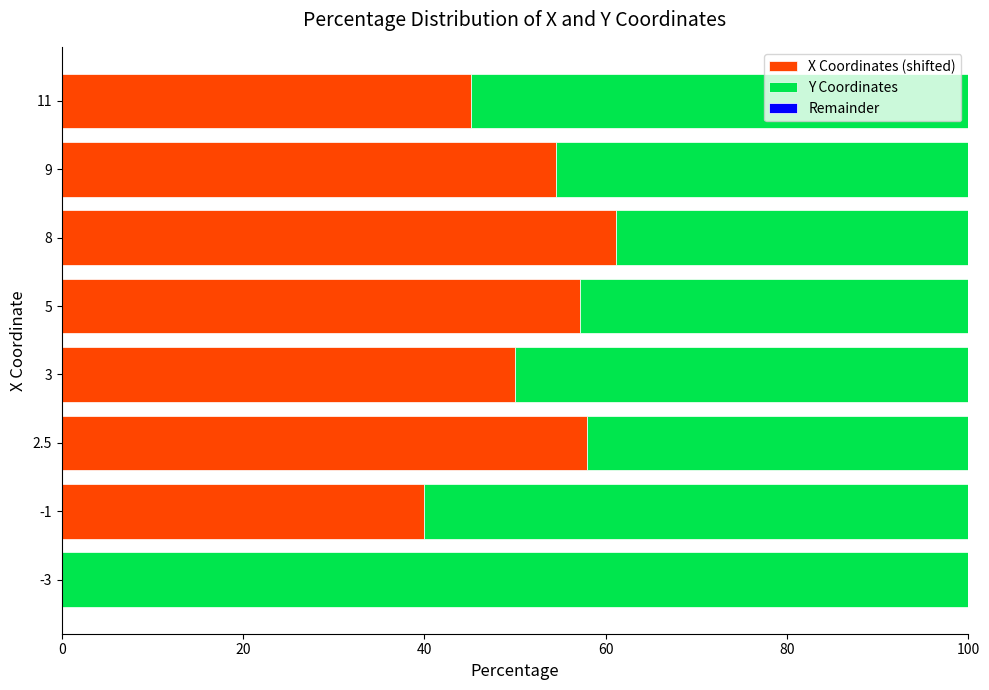

What is the maximum value for X Coordinates (shifted)?

61.1